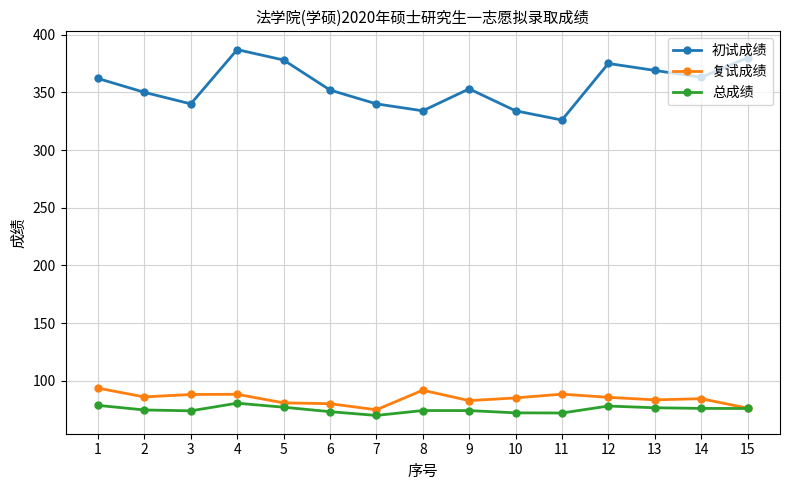

True or false: 初试成绩 has a value of 613.0 at 14.

False